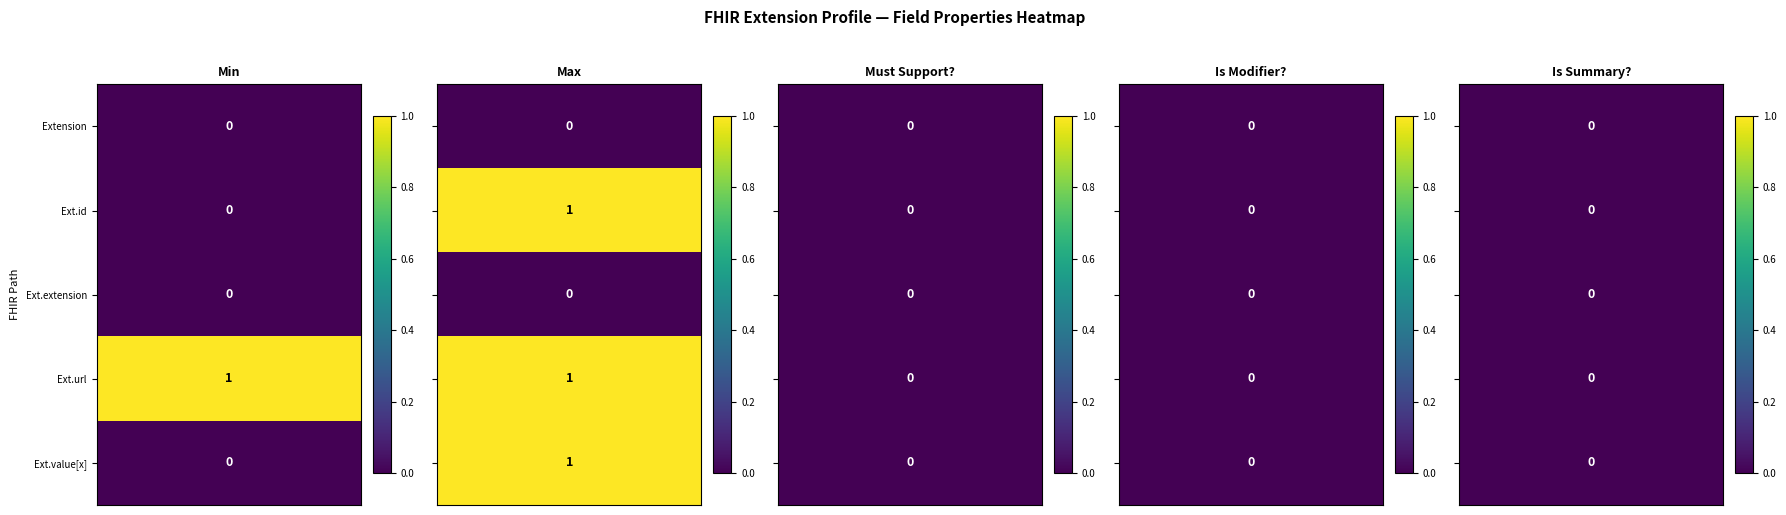

True or false: Extension.id has a value of 1 at Extension.

False